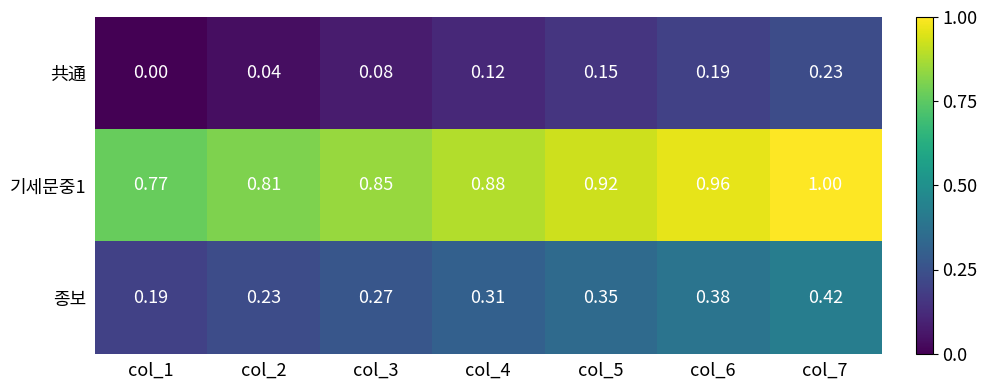

At which category does the chart reach its minimum across all series?

col_1